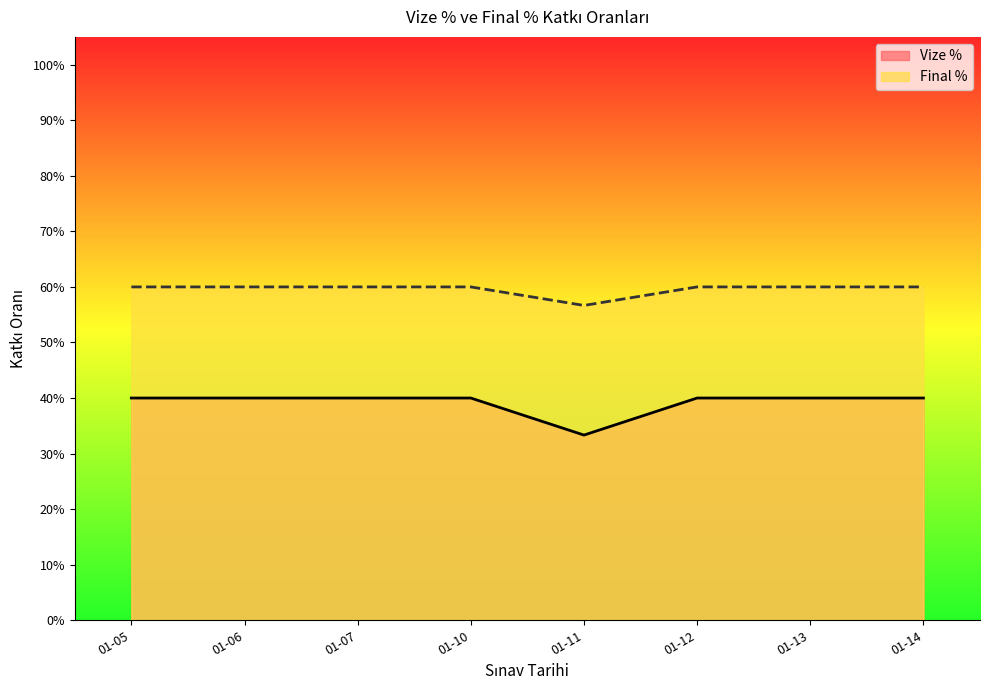

True or false: Final % and Vize % cross at least once.

False